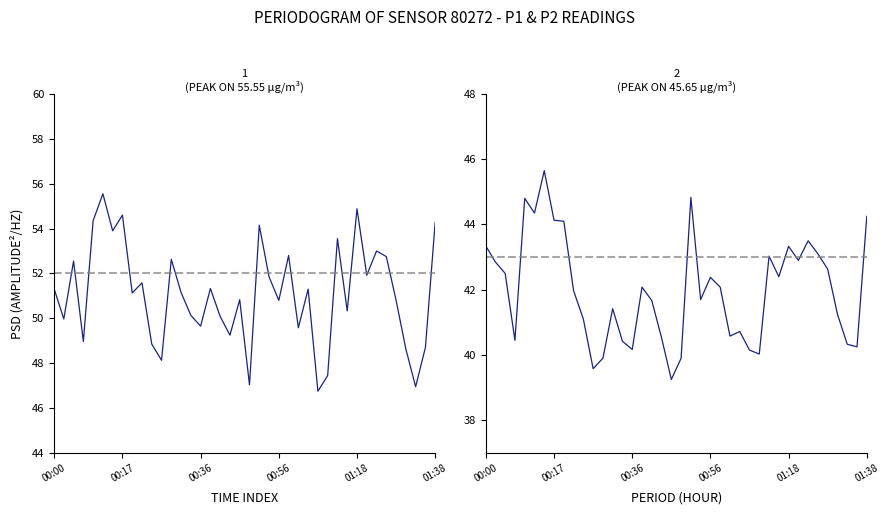

At which label is P1 closest to 51?

8